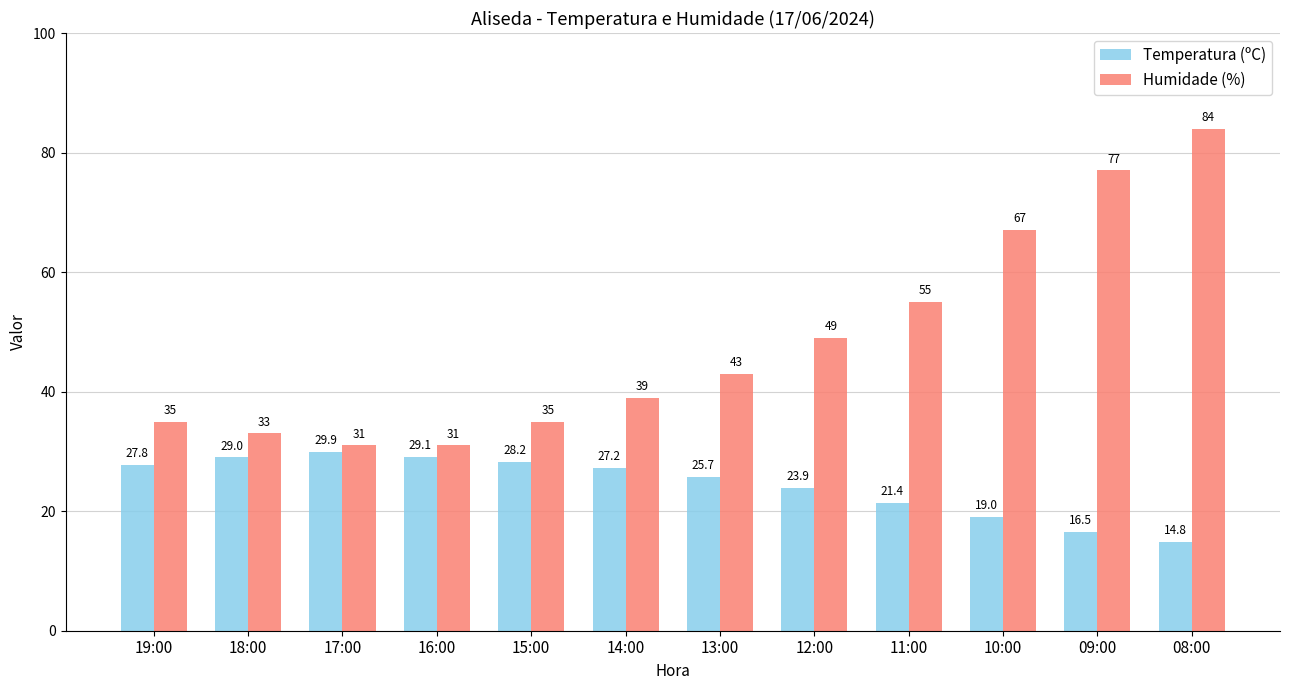

What is the difference between the maximum and minimum values in the Temperatura (ºC) series?

15.1